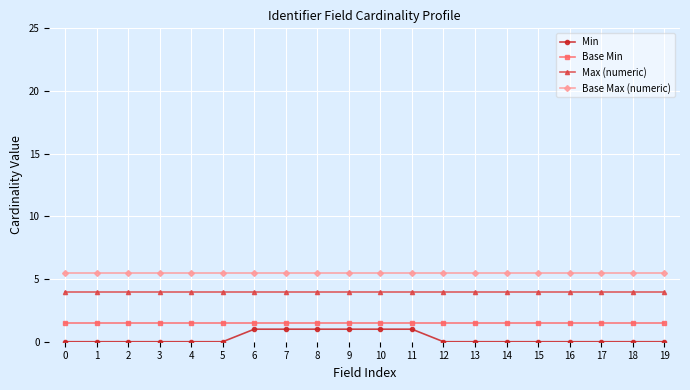

How many values in the Min series exceed 0?

6